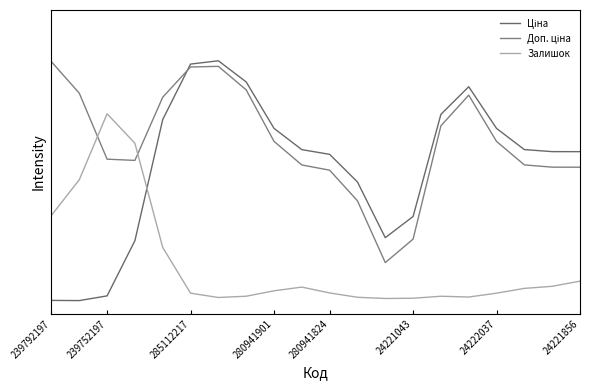

Reading right to left, list all the values displayed in this chart.

Ціна: 0.6	0.6	0.6	0.7	0.9	0.8	0.4	0.3	0.5	0.6	0.6	0.7	0.9	1.0	1.0	0.7	0.3	0.0	0.0	0.0
Доп. ціна: 0.6	0.6	0.6	0.7	0.8	0.7	0.3	0.2	0.4	0.5	0.6	0.7	0.9	1.0	1.0	0.8	0.6	0.6	0.9	1.0
Залишок: 0.1	0.1	0.1	0.0	0.0	0.0	0.0	0.0	0.0	0.0	0.1	0.0	0.0	0.0	0.0	0.2	0.7	0.8	0.5	0.4